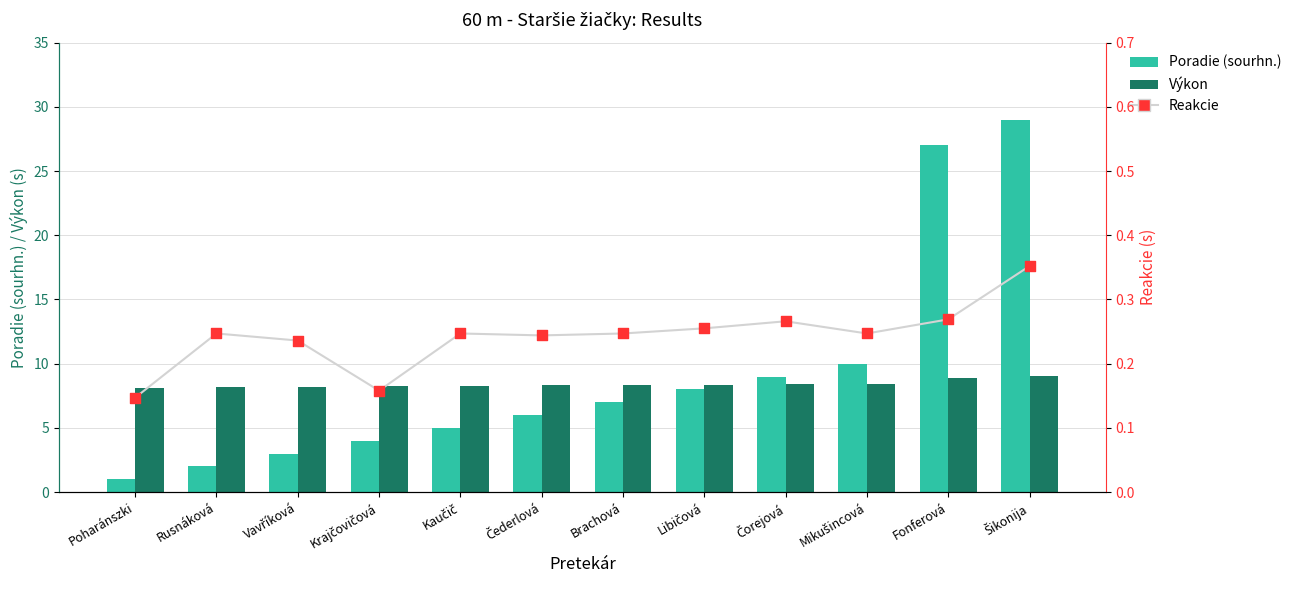

Is the value of Poradie (sourhn.) at Fonferová greater than the value of Reakcie at Libičová?

Yes